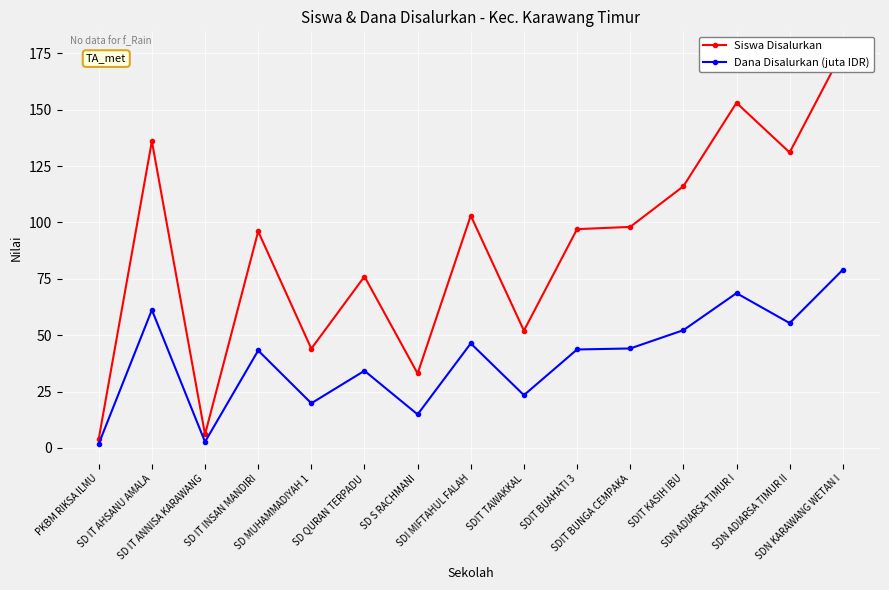

Which category has the highest value across all series?

SDN KARAWANG WETAN I